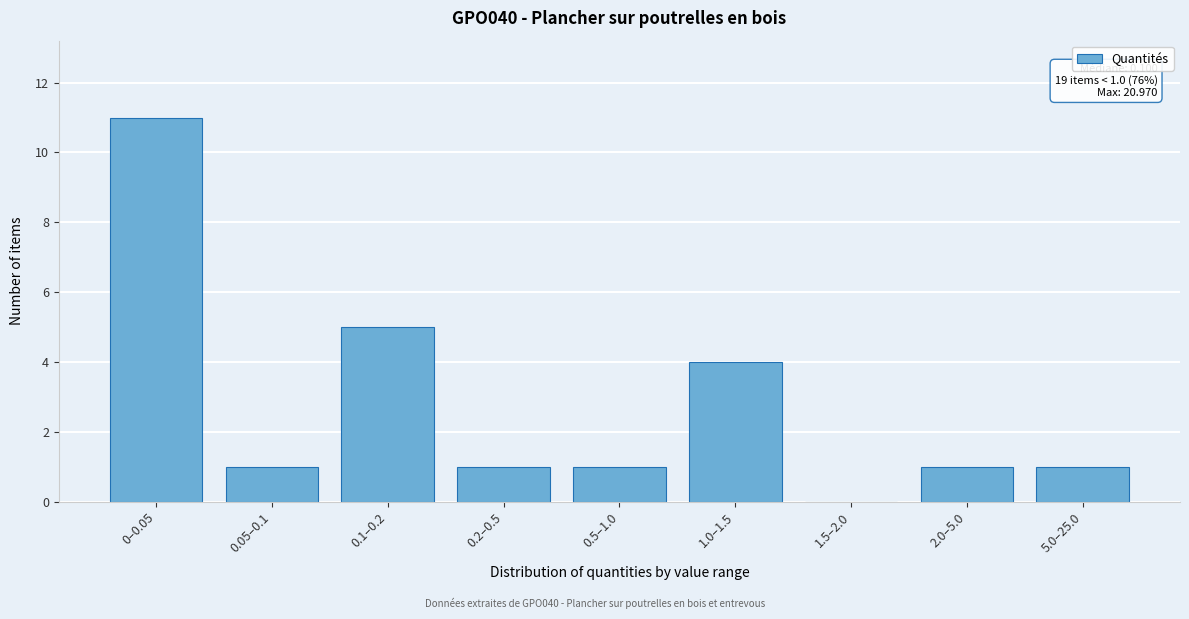

Reading left to right, list all the values displayed in this chart.

0–0.05=11	0.05–0.1=1	0.1–0.2=5	0.2–0.5=1	0.5–1.0=1	1.0–1.5=4	1.5–2.0=0	2.0–5.0=1	5.0–25.0=1